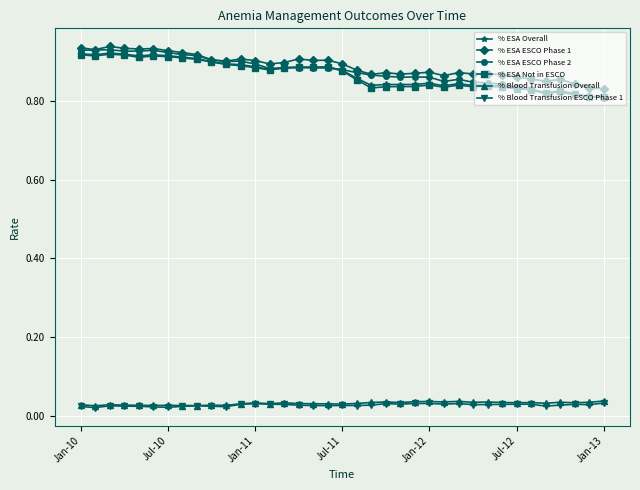

True or false: % ESA ESCO Phase 2 has more than 2 points higher than both neighbors.

True